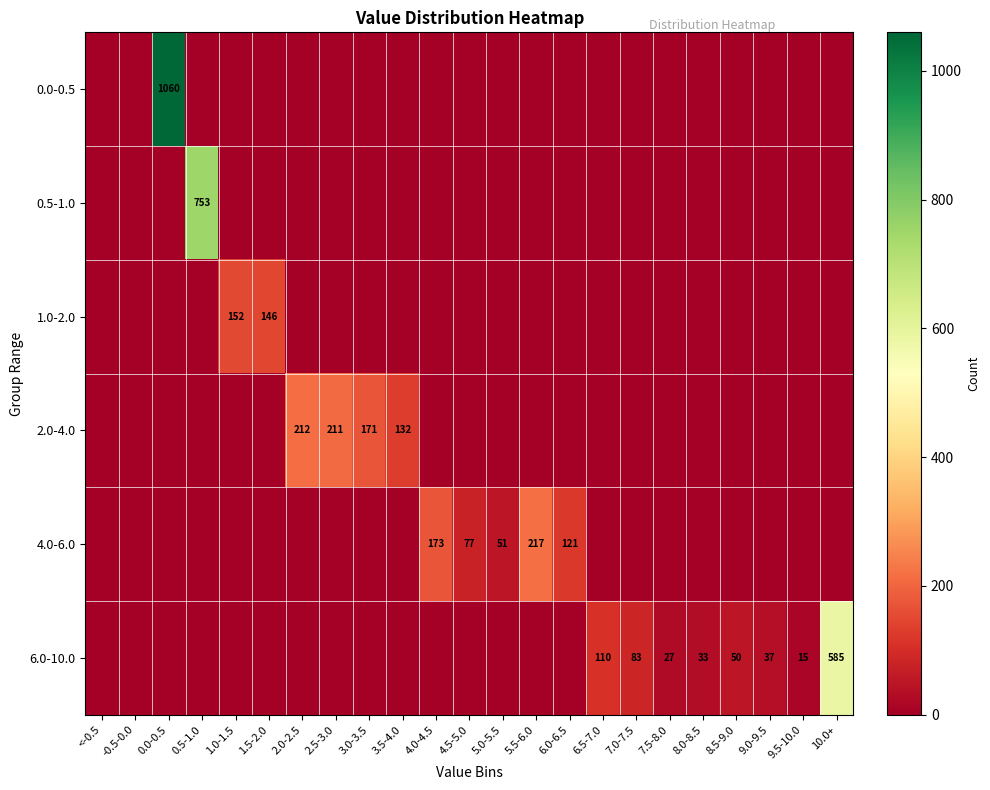

The 2.0-4.0 series shows 212 at 2.0-2.5. True or false?

True